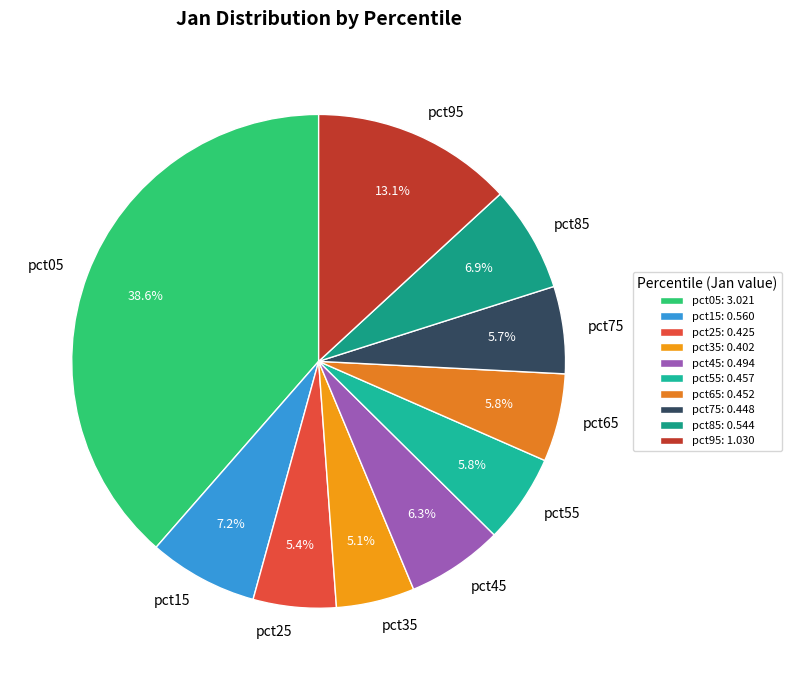

What percentage is NOT represented by pct65?

94.2%